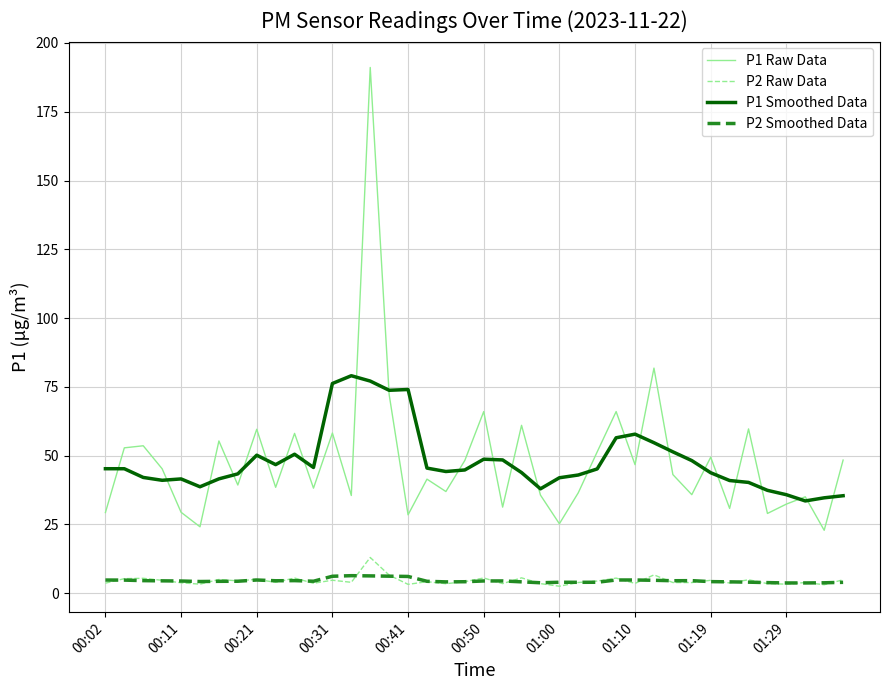

What is the minimum value for P1 Raw Data?

22.9